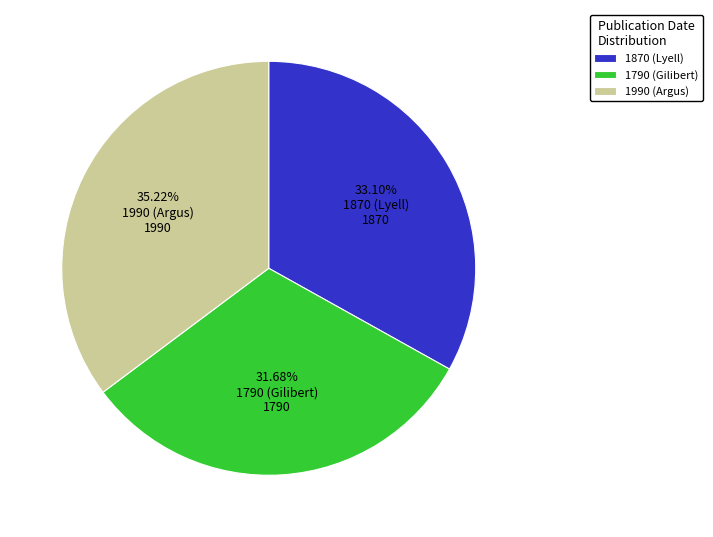

True or false: 1790 (Gilibert) accounts for 37% of the total.

False